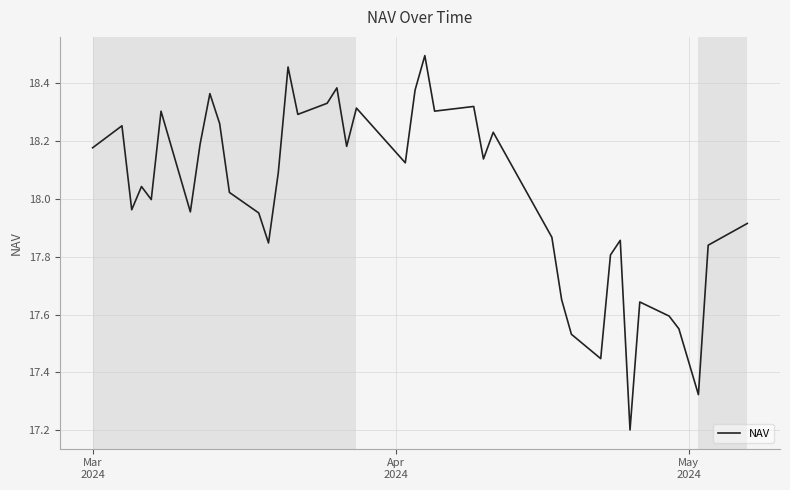

What is the smallest value displayed?

17.2